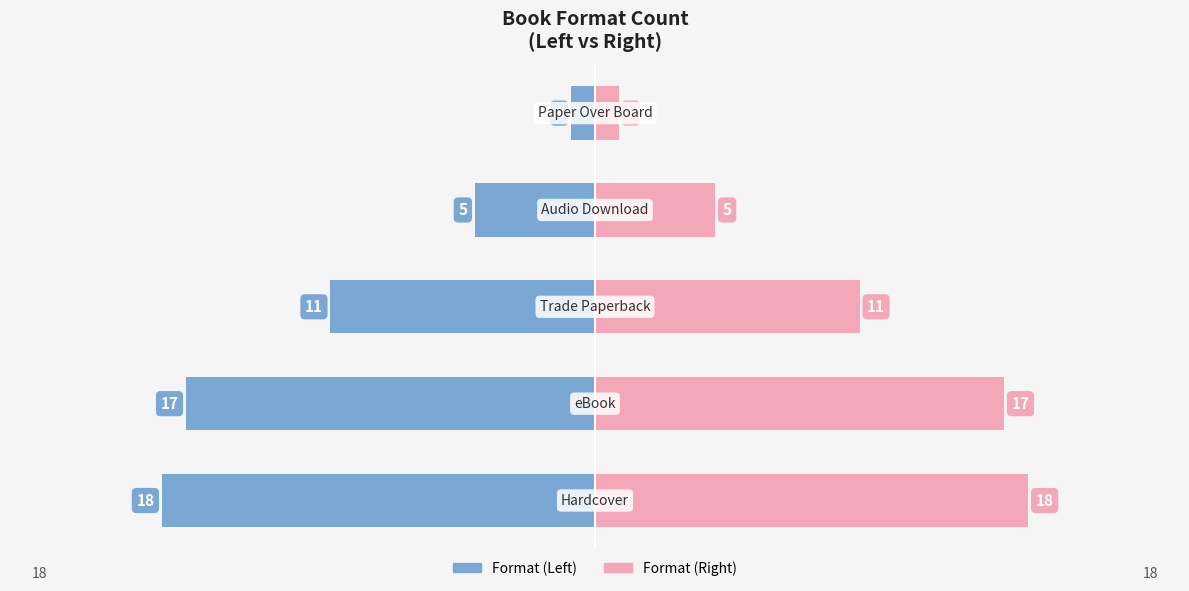

Between 2 and 4, which is larger?

4